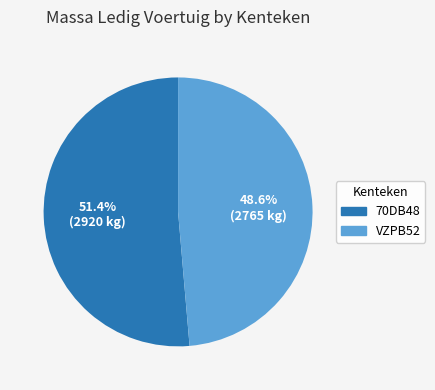

Is there a majority slice in this chart?

Yes